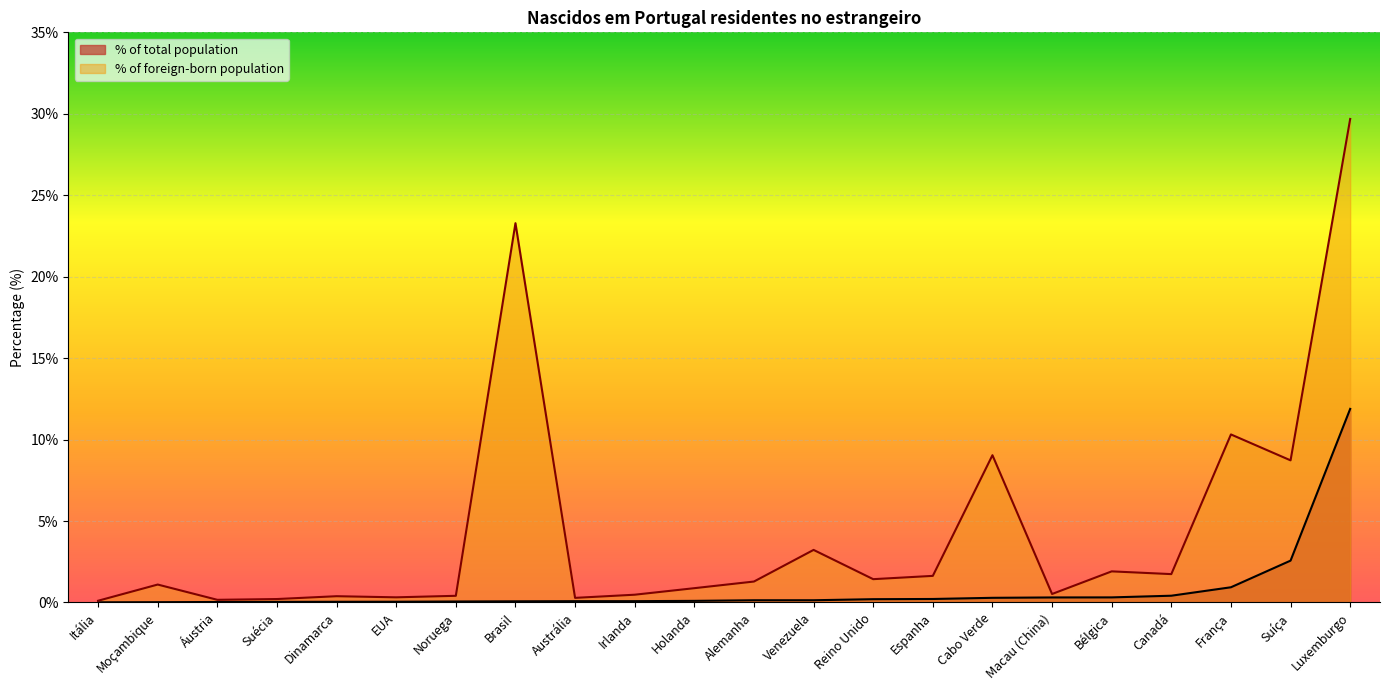

List the labels in order of % of total population value, smallest first.

Itália, Moçambique, Áustria, Suécia, Dinamarca, EUA, Noruega, Brasil, Austrália, Irlanda, Holanda, Alemanha, Venezuela, Reino Unido, Espanha, Cabo Verde, Macau (China), Bélgica, Canadá, França, Suíça, Luxemburgo